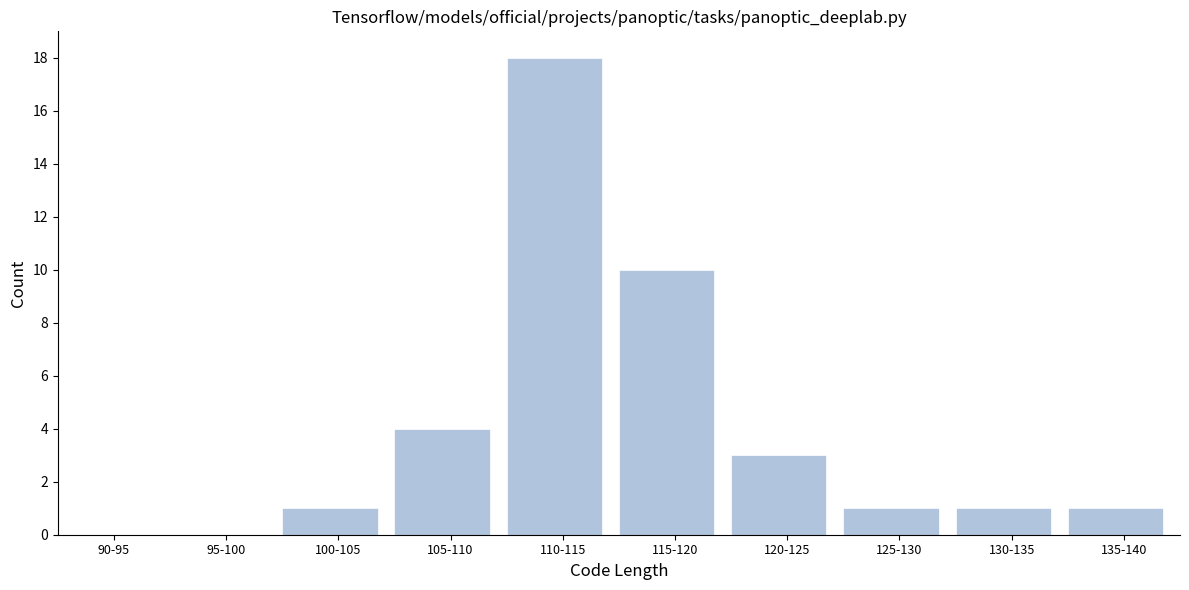

Reading left to right, transcribe all the data shown in this chart.

90-95=0	95-100=0	100-105=1	105-110=4	110-115=18	115-120=10	120-125=3	125-130=1	130-135=1	135-140=1